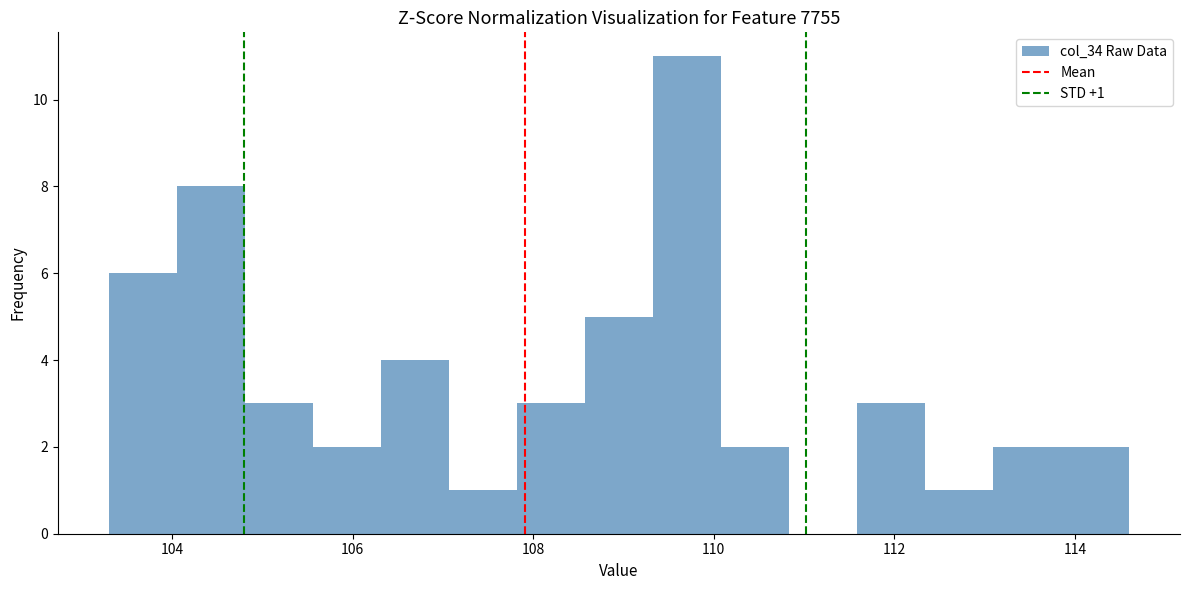

Read against the x-axis, roughly where is the centre of the tallest bar?

109.8